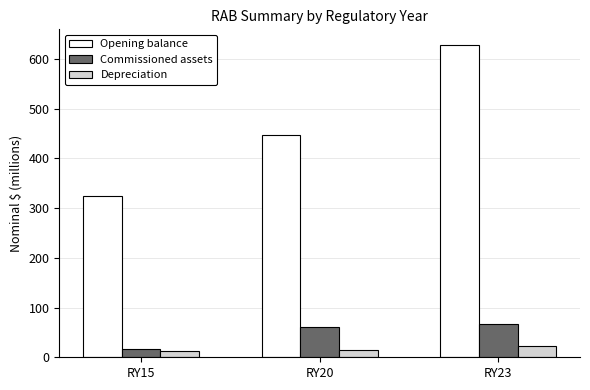

Reading left to right, extract all data points from this chart.

Opening balance: RY15=325.1	RY20=447.1	RY23=627.8
Commissioned assets: RY15=17.3	RY20=60.7	RY23=67.5
Depreciation: RY15=11.8	RY20=15.1	RY23=23.0